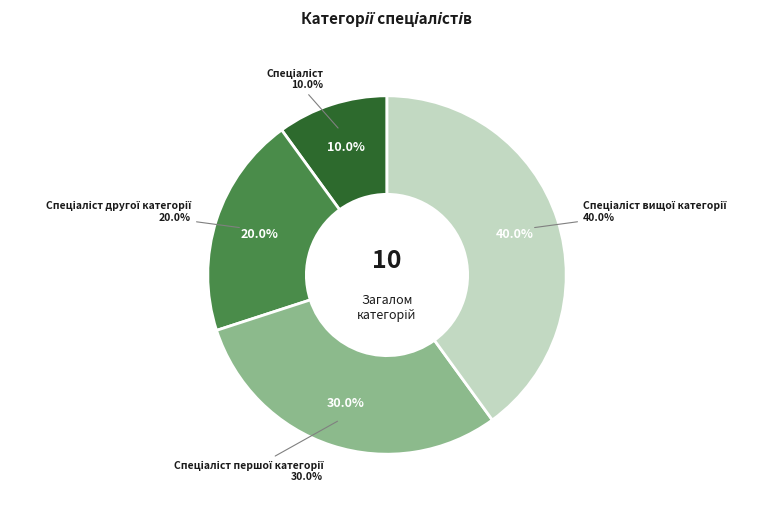

To the nearest percent, what is the combined percentage of Спеціаліст and Спеціаліст другої категорії?

30%